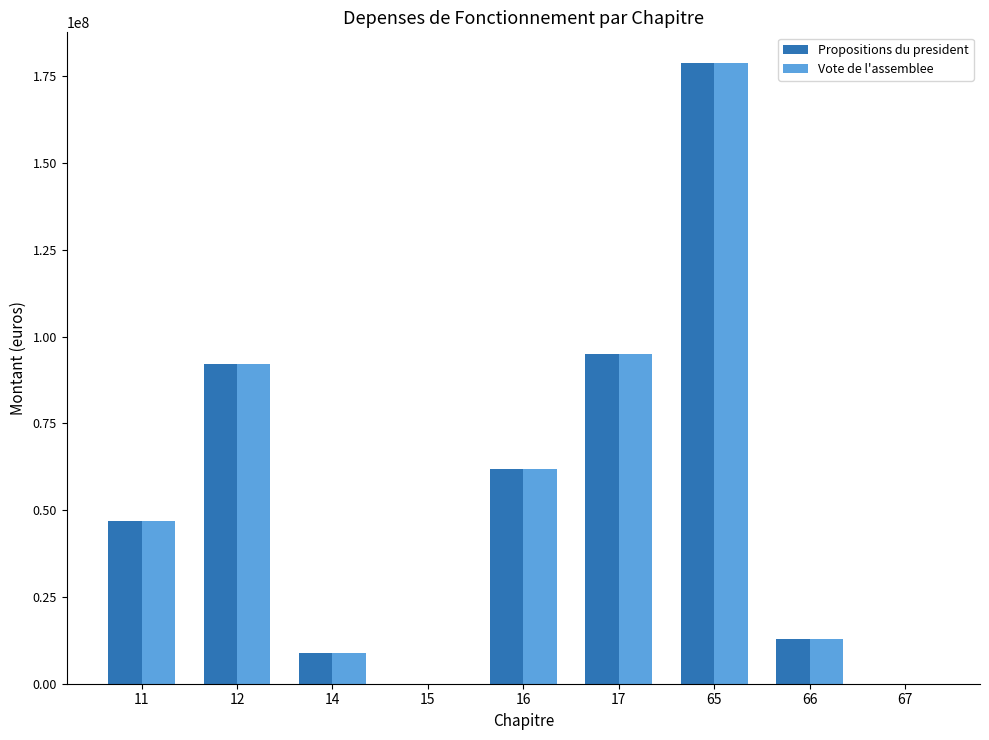

The Vote de l'assemblee series shows 8921200 at 14. True or false?

True